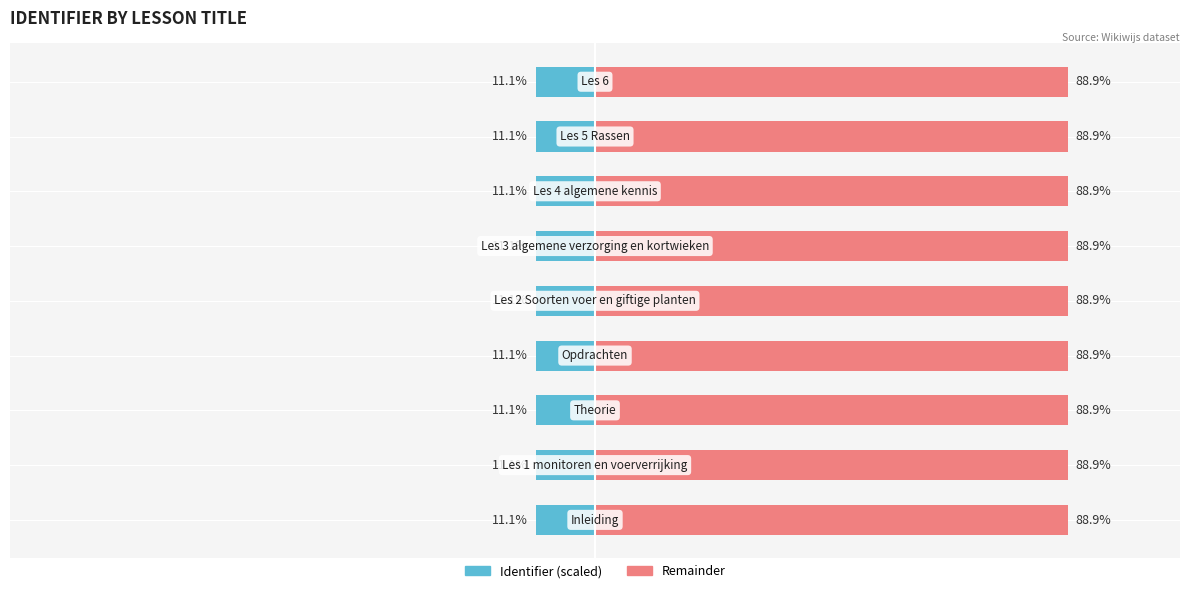

What is the difference between the highest and lowest values at 4?

77.8